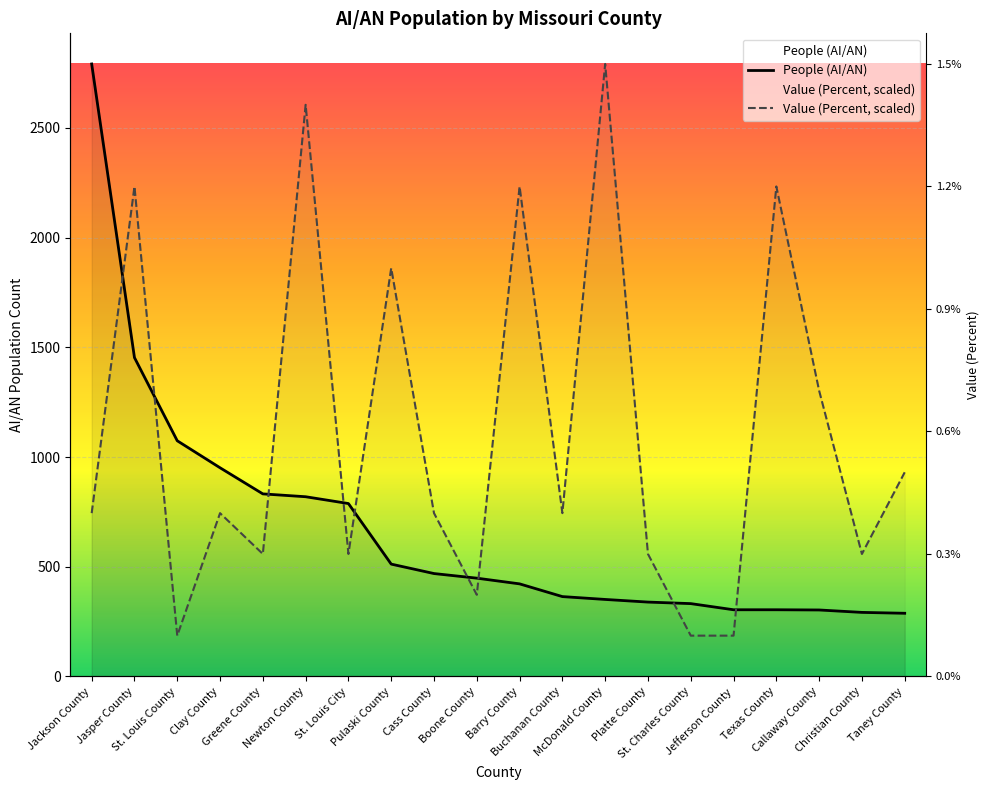

After their last crossing, which series has the higher values: People (AI/AN) or Value (Percent, scaled)?

Value (Percent, scaled)